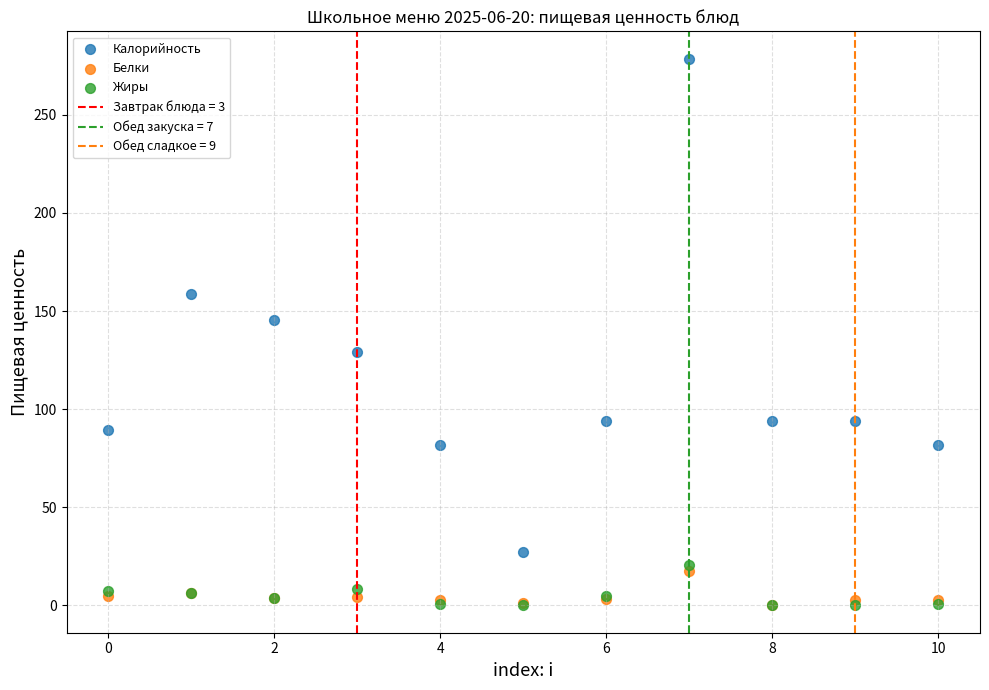

Which series has the widest spread of Y values?

Калорийность